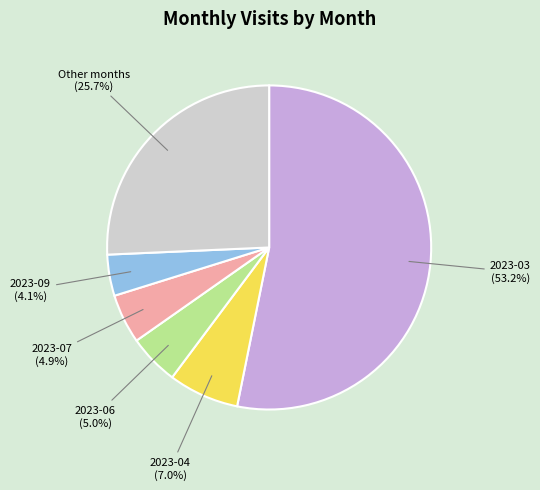

What percentage is the 2023-09 slice, to the nearest percent?

4%